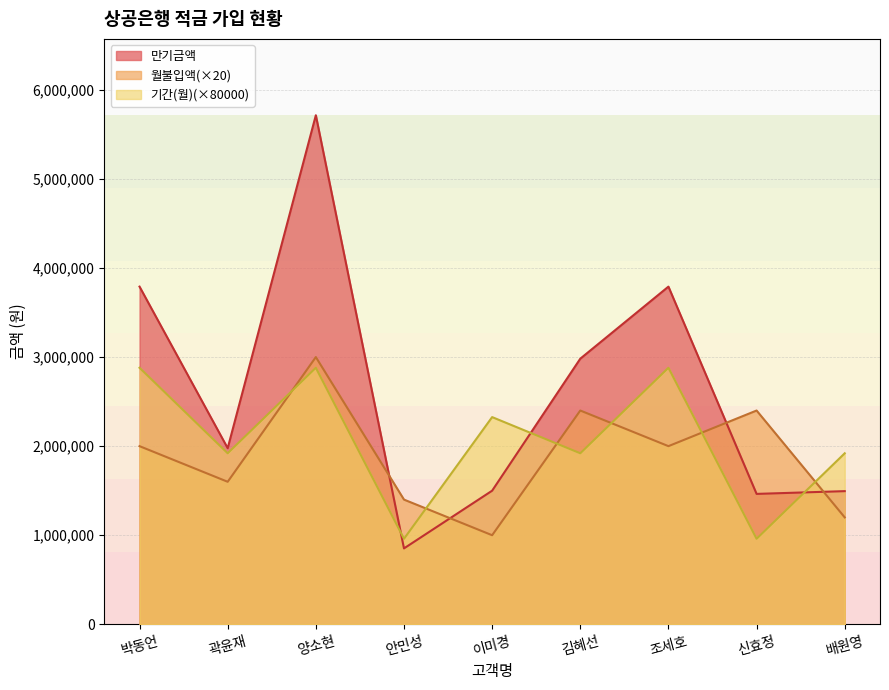

What is the label of the 8th point from the right?

곽윤재